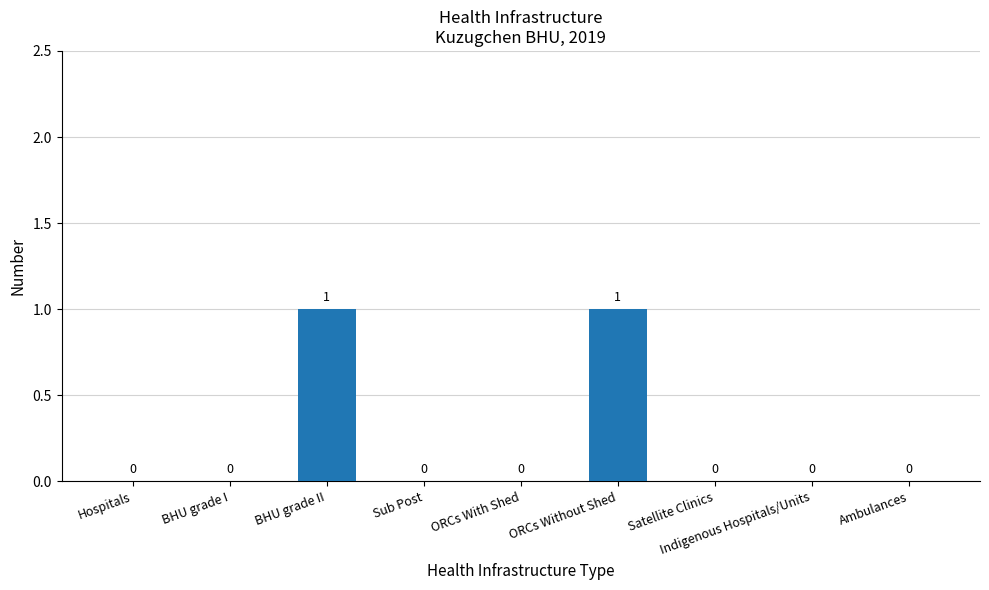

True or false: the data shows 0 at Indigenous Hospitals/Units.

True